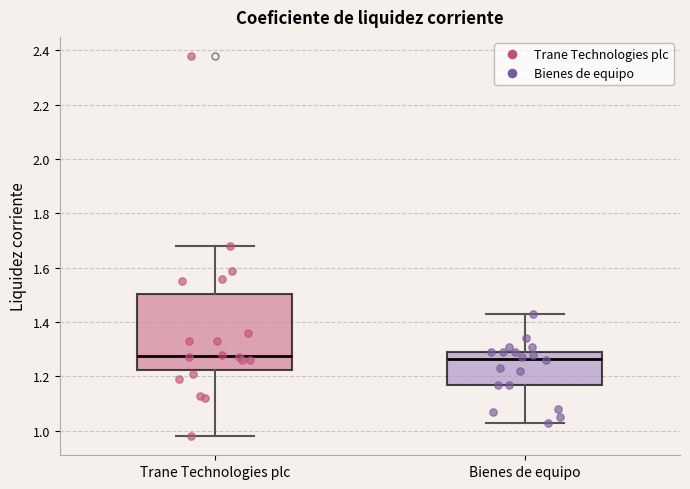

Where is the lower edge of the box for Bienes de equipo on the y-axis? The values are not printed on the chart, so give them approximately, as read against the axis.

1.18